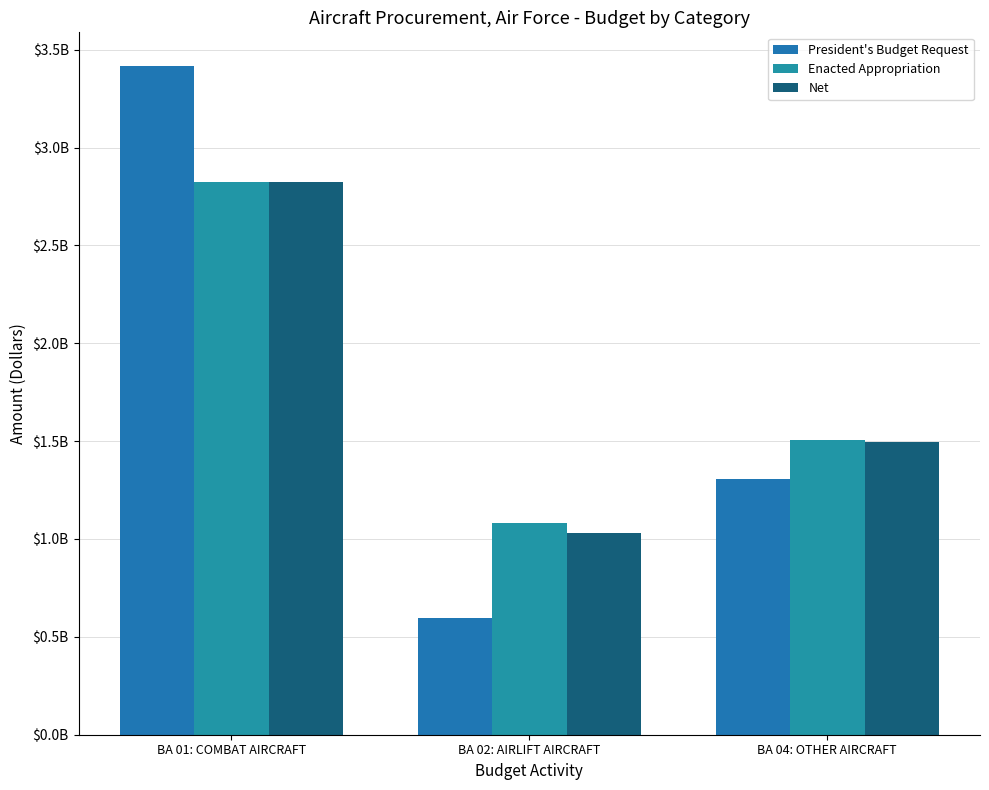

At which category is the sum across all series the highest?

BA 01: COMBAT AIRCRAFT